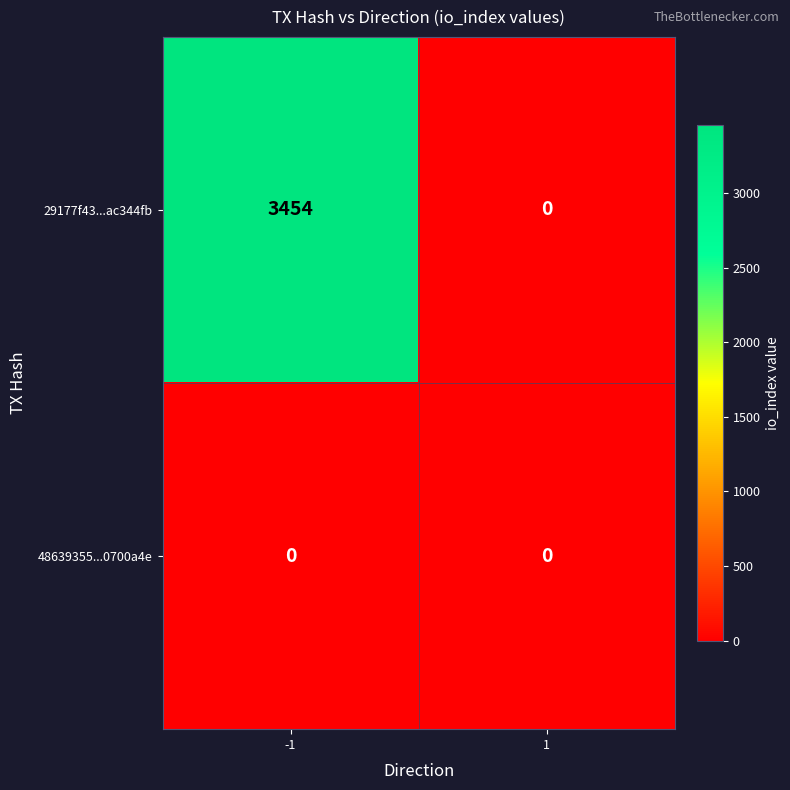

What is the maximum value shown in the chart?

3454